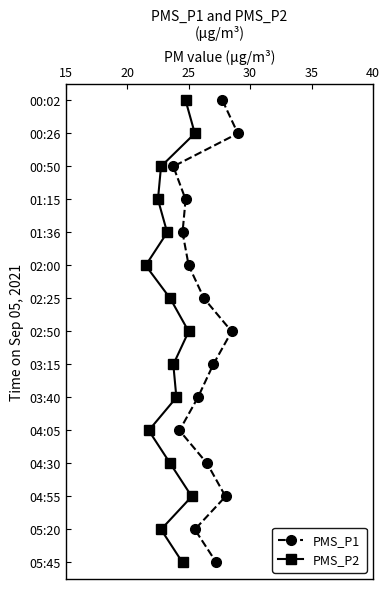

How many categories are shown in the chart?

15